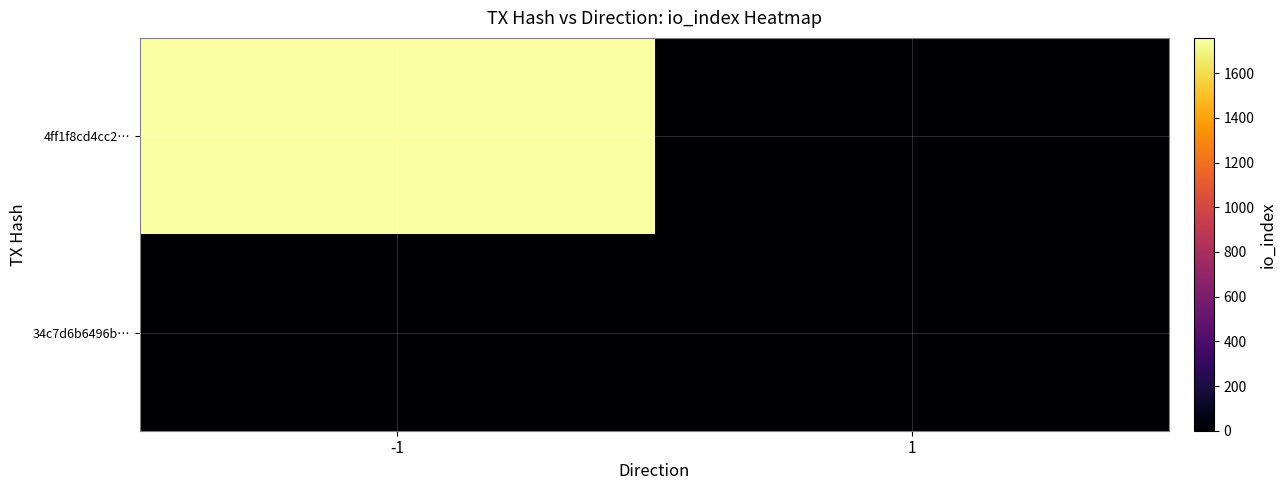

Reading left to right, what are all the values shown in this chart?

4ff1f8cd4cc2…: -1=1758	1=0
34c7d6b6496b…: -1=0	1=1